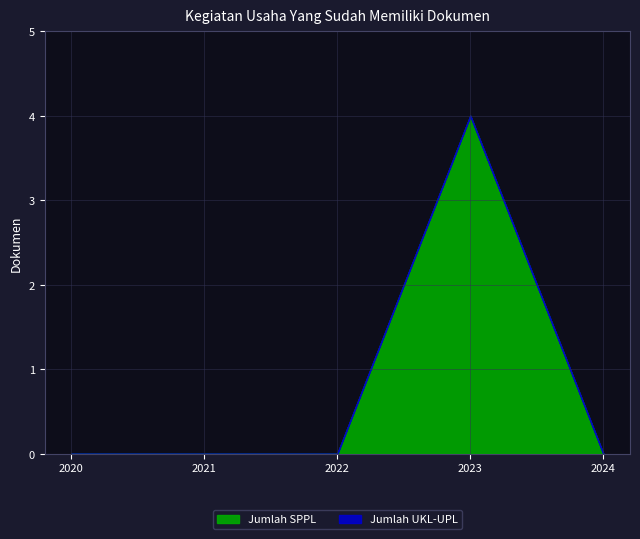

Count the number of data series in this chart.

2